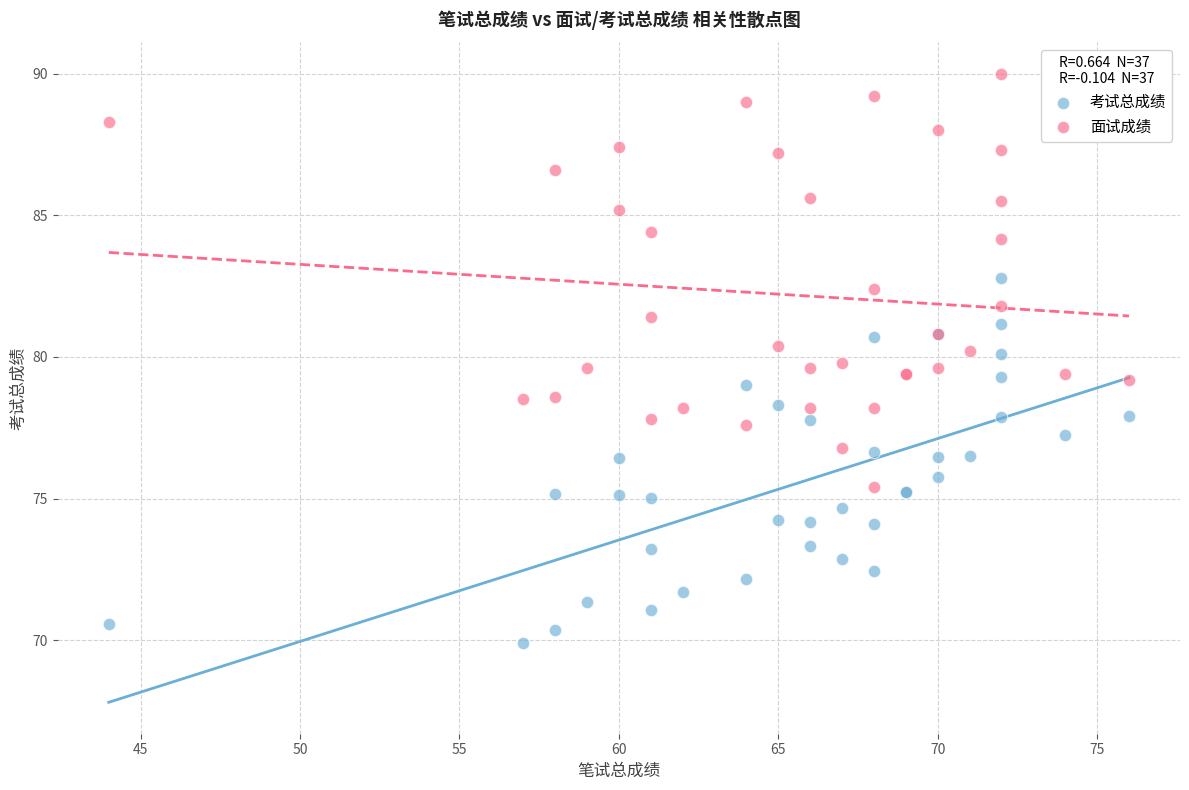

Which series reaches the minimum Y coordinate?

考试总成绩